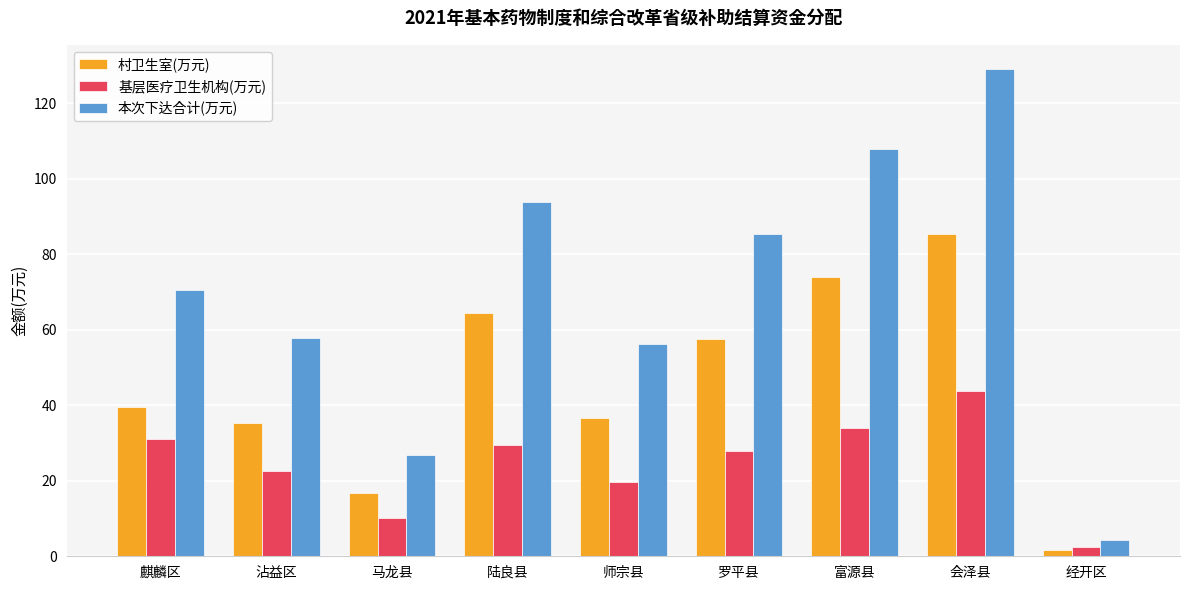

At which category is the sum across all series the highest?

会泽县